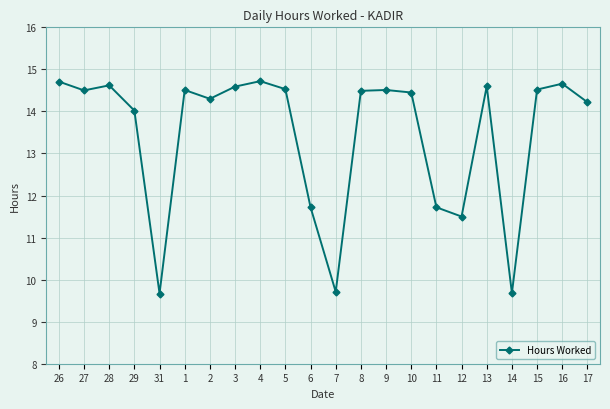

How many series are shown in this chart?

1